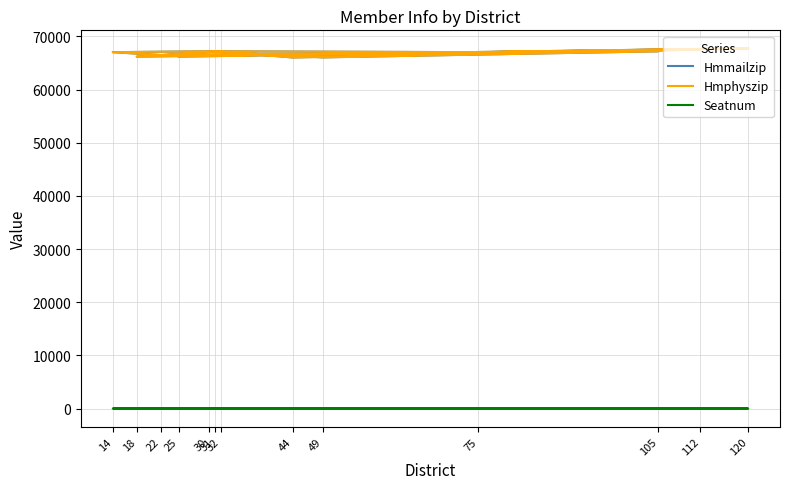

True or false: Seatnum has a value of 27 at 31.

True